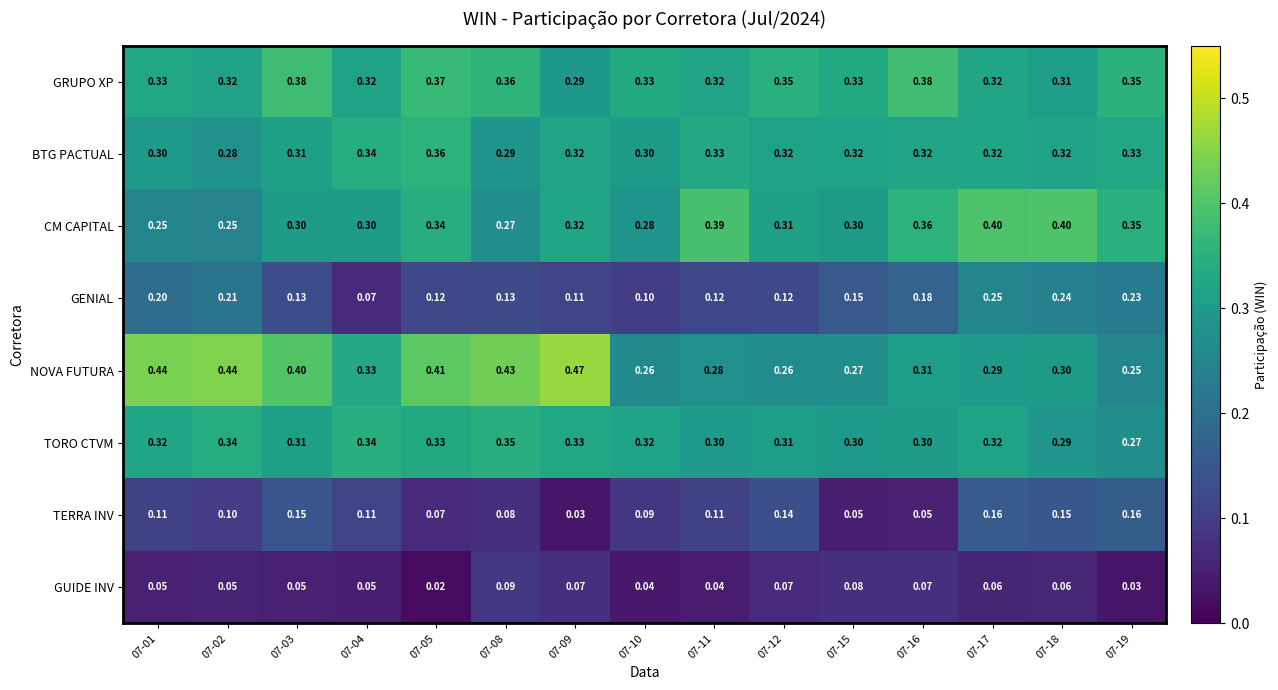

Which series changed the most between 07-10 and 07-11?

CM CAPITAL